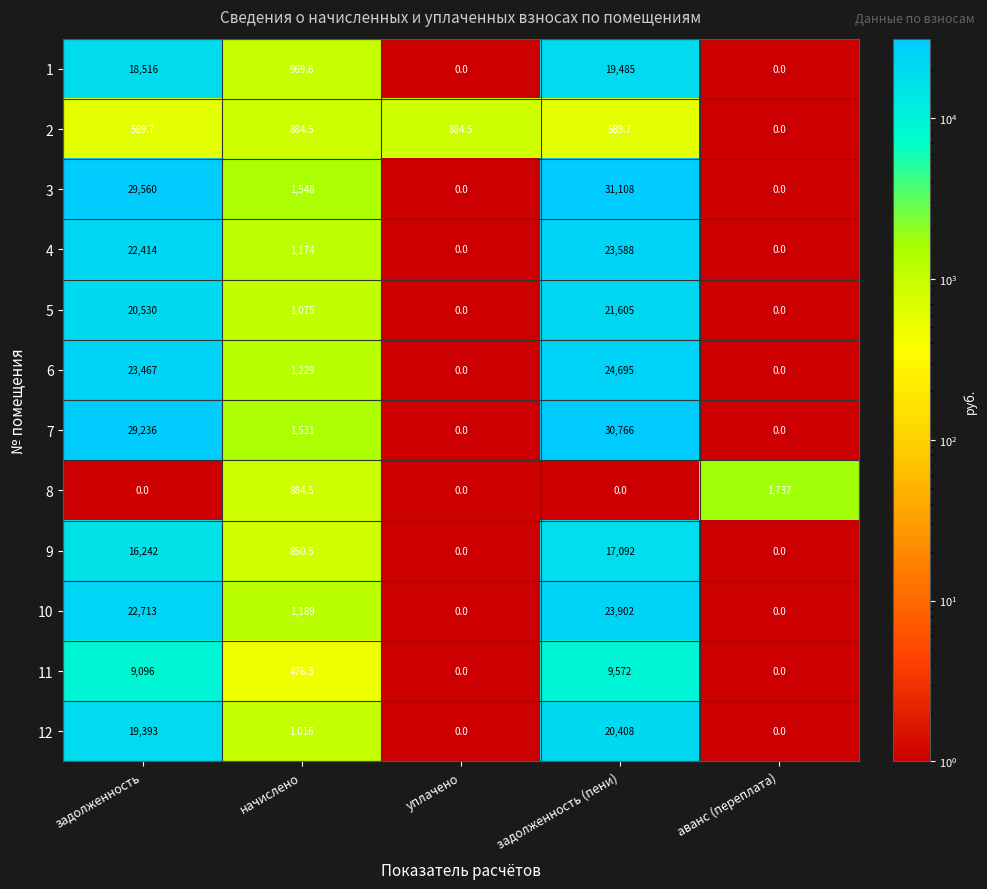

Which series has the largest total across all categories?

3